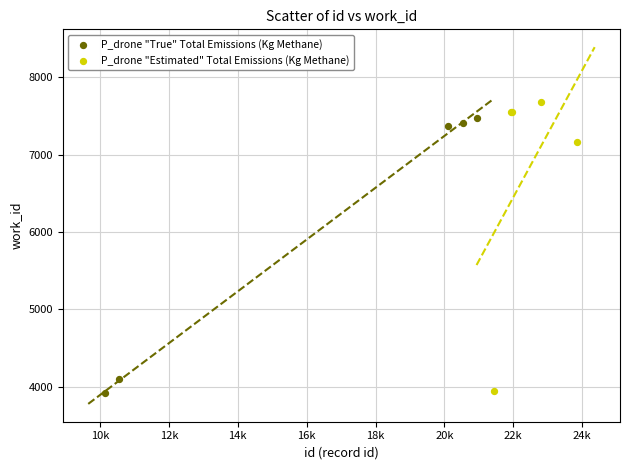

Which series contains the highest Y value?

P_drone "Estimated" Total Emissions (Kg Methane)